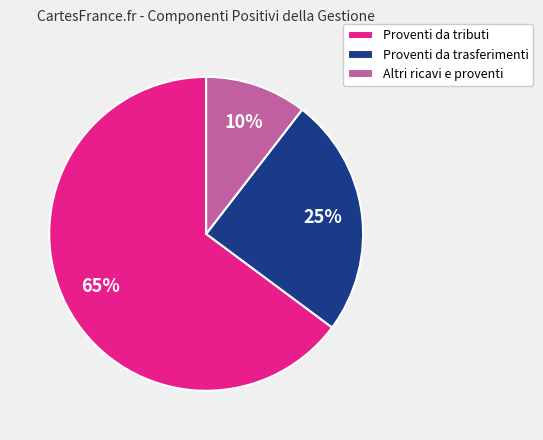

What is the majority slice?

Proventi da tributi